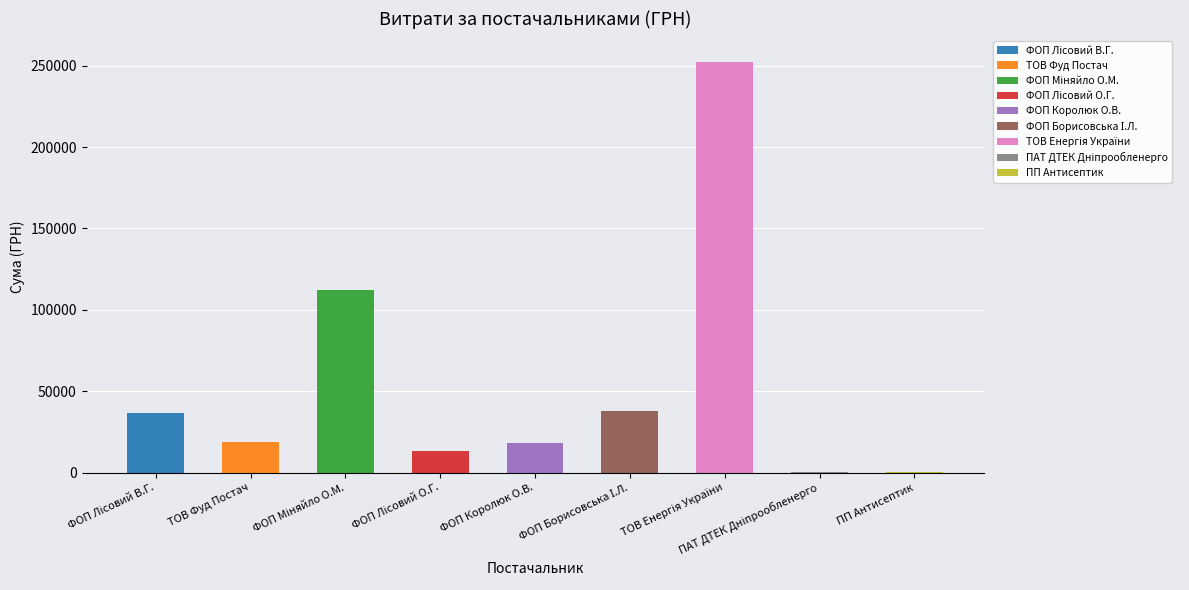

Reading left to right, transcribe all the data shown in this chart.

ФОП "Лісовий В.Г."=36869.3	ТОВ "Фуд Постач"=18861.2	ФОП "Міняйло О.М."=112219.8	ФОП "Лісовий О.Г."=13068.0	ФОП "Королюк О.В."=18334.0	ФОП "Борисовська І.Л."=38016.8	ТОВ "Енергія України"=252330.7	ПАТ "ДТЕК Дніпрообленерго"=379.3	 ПП "Антисептик" =135.0